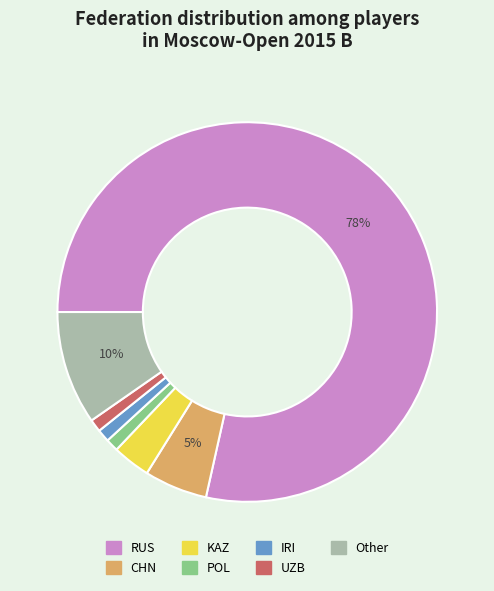

To the nearest percent, what portion does POL represent?

1%